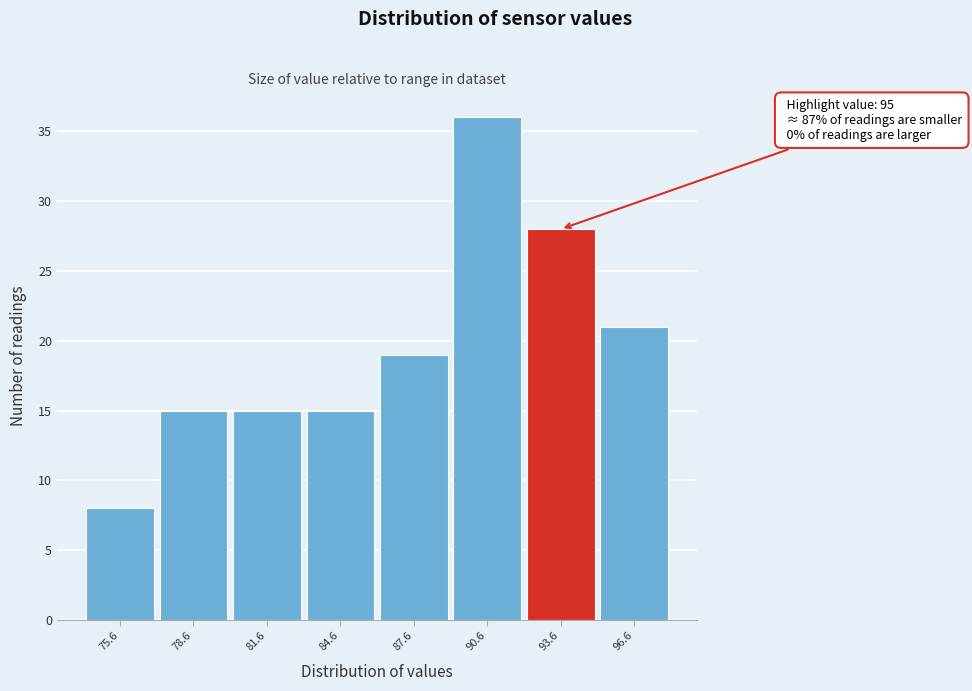

Reading left to right, what are all the values shown in this chart?

75.6=8	78.6=15	81.6=15	84.6=15	87.6=19	90.6=36	93.6=28	96.6=21